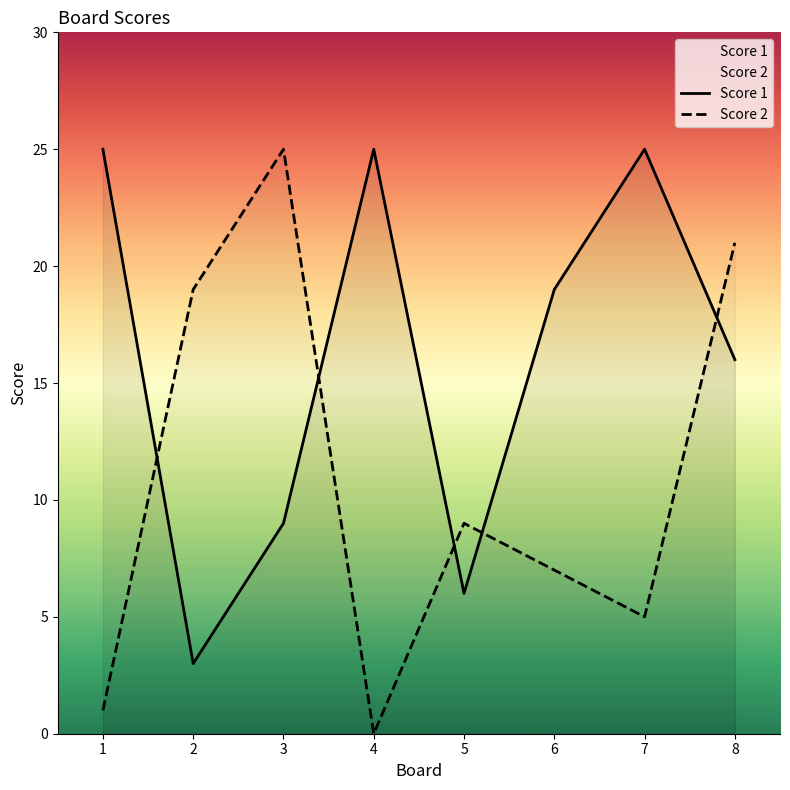

What is the average value of the Score 2 series?

11